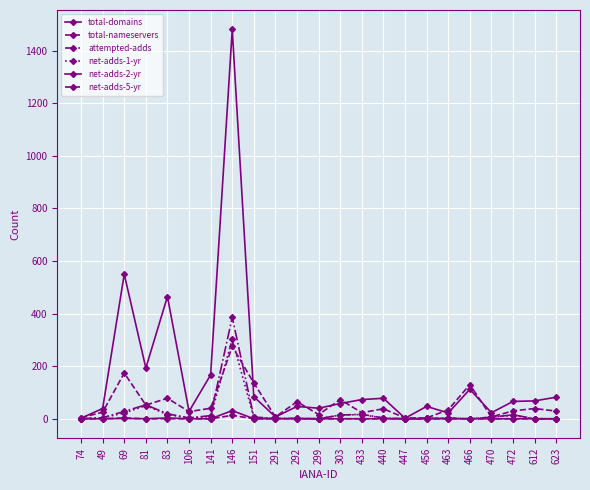

How many data points in total-domains are less than 66?

11